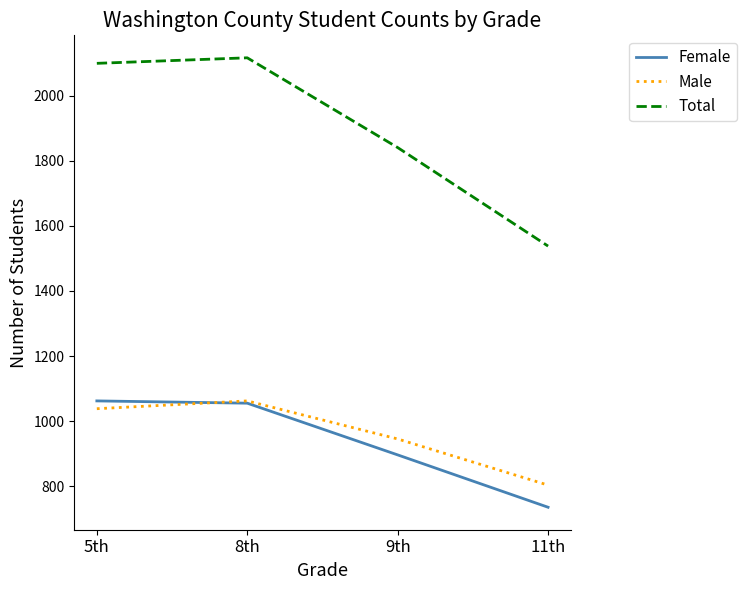

Reading left to right, transcribe all the data shown in this chart.

Female: 5th=1062	8th=1055	9th=896	11th=735
Male: 5th=1038	8th=1062	9th=945	11th=803
Total: 5th=2100	8th=2117	9th=1841	11th=1538